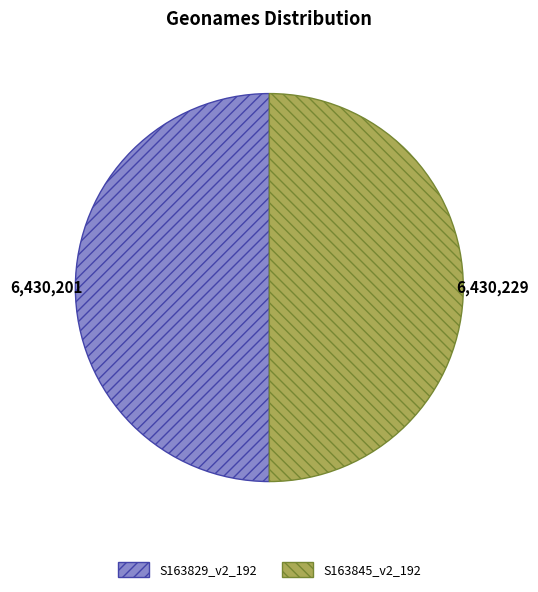

Is it true that S163845_v2_192 is 38% of the pie?

False